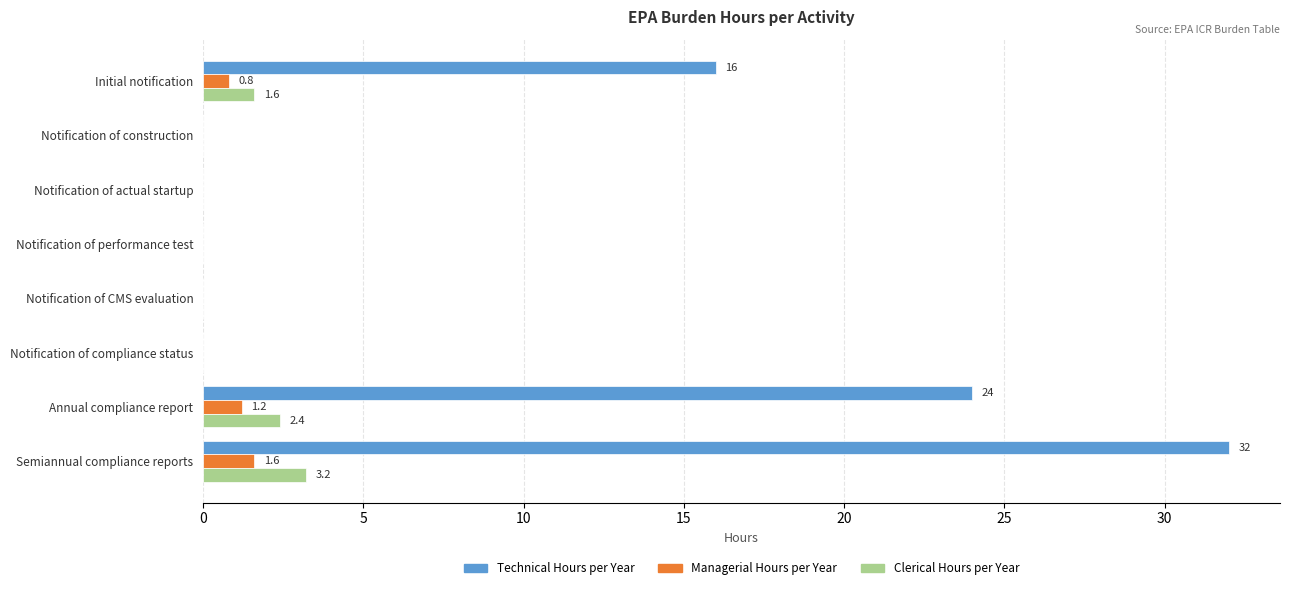

Which category has the highest value across all series?

Semiannual compliance reports